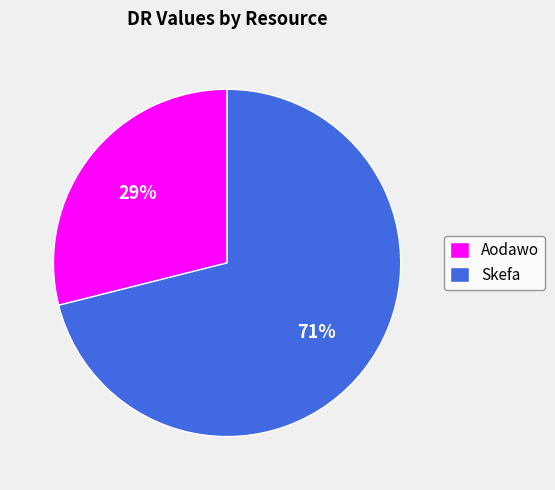

Is the sum of Skefa and Aodawo greater than half?

Yes